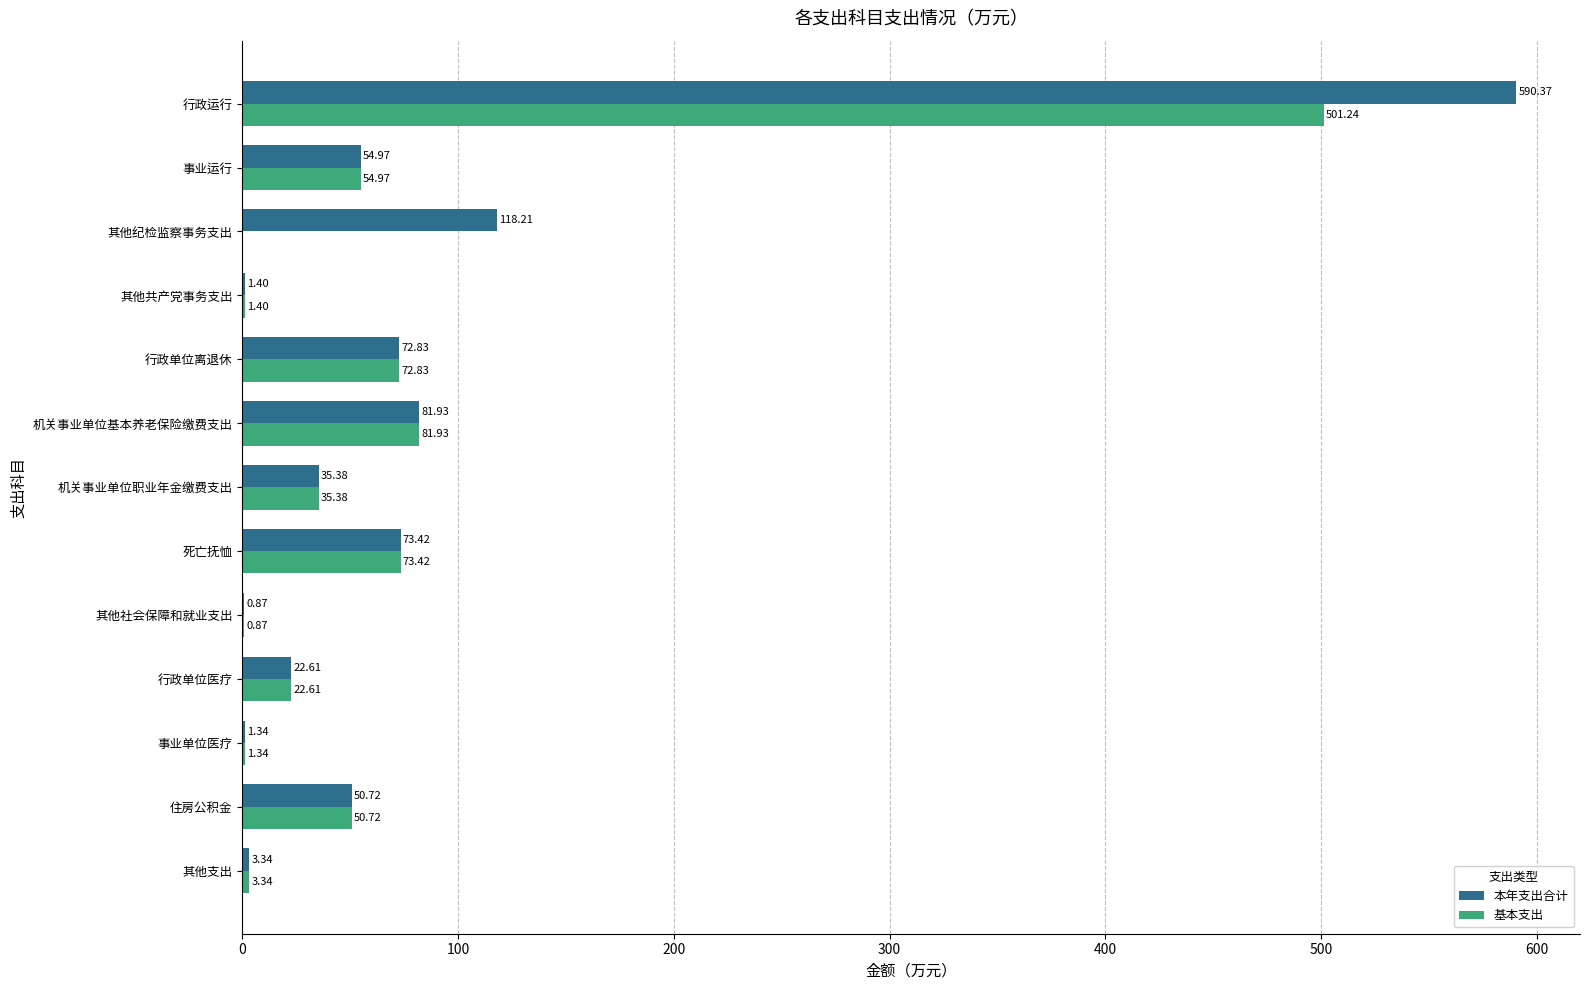

How many values in the 基本支出 series exceed 35?

7